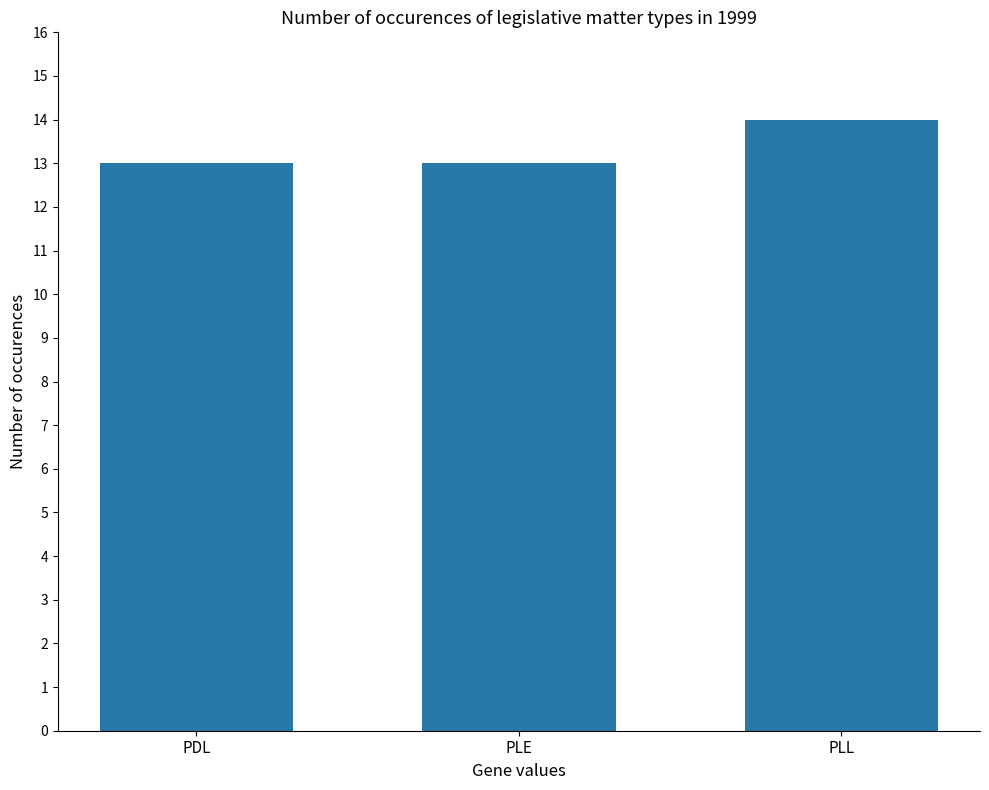

The chart shows a value of 13 at PLE. True or false?

True